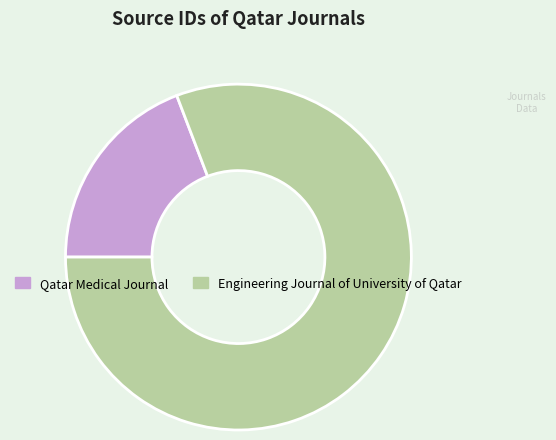

Which category accounts for the majority?

Engineering Journal of University of Qatar